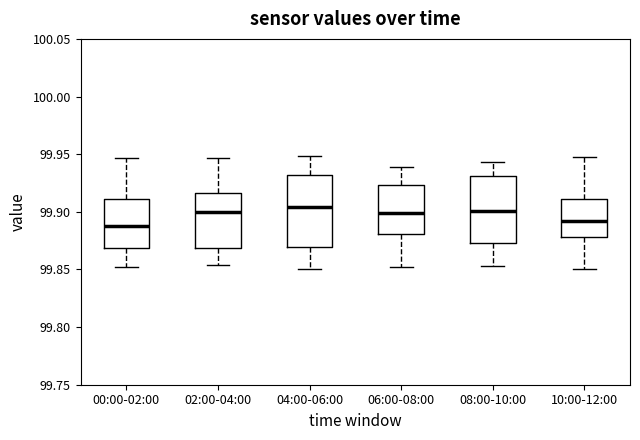

Reading left to right, transcribe this box plot: for each box, give where its median line is, the range the box spans, and where its two whiskers end, as read against the y-axis. The values are not printed on the chart, so give them approximately, as read against the axis.

00:00-02:00: median 99.885, box 99.870 to 99.910, whiskers 99.850 to 99.945
02:00-04:00: median 99.900, box 99.870 to 99.915, whiskers 99.855 to 99.945
04:00-06:00: median 99.905, box 99.870 to 99.930, whiskers 99.850 to 99.950
06:00-08:00: median 99.900, box 99.880 to 99.925, whiskers 99.855 to 99.940
08:00-10:00: median 99.900, box 99.875 to 99.930, whiskers 99.855 to 99.945
10:00-12:00: median 99.890, box 99.880 to 99.910, whiskers 99.850 to 99.945